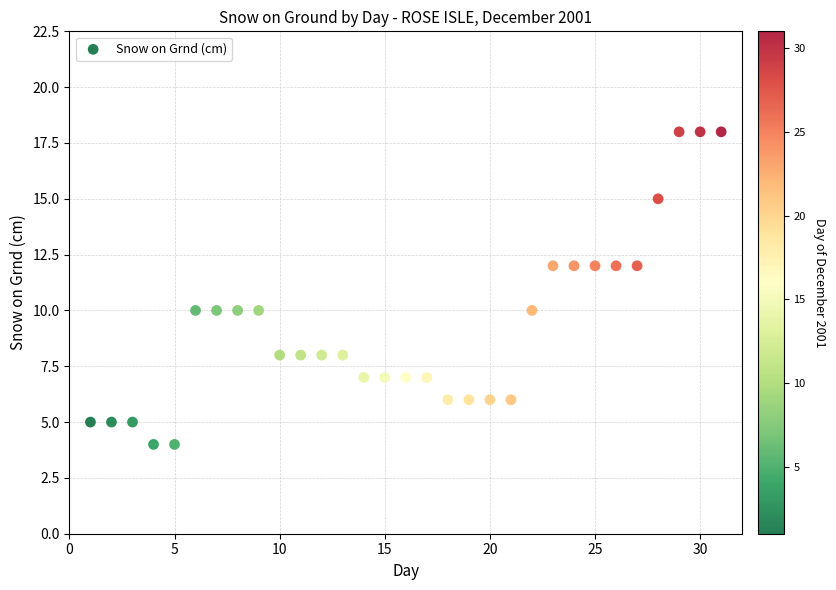

What is the range of X values (max minus min)?

30